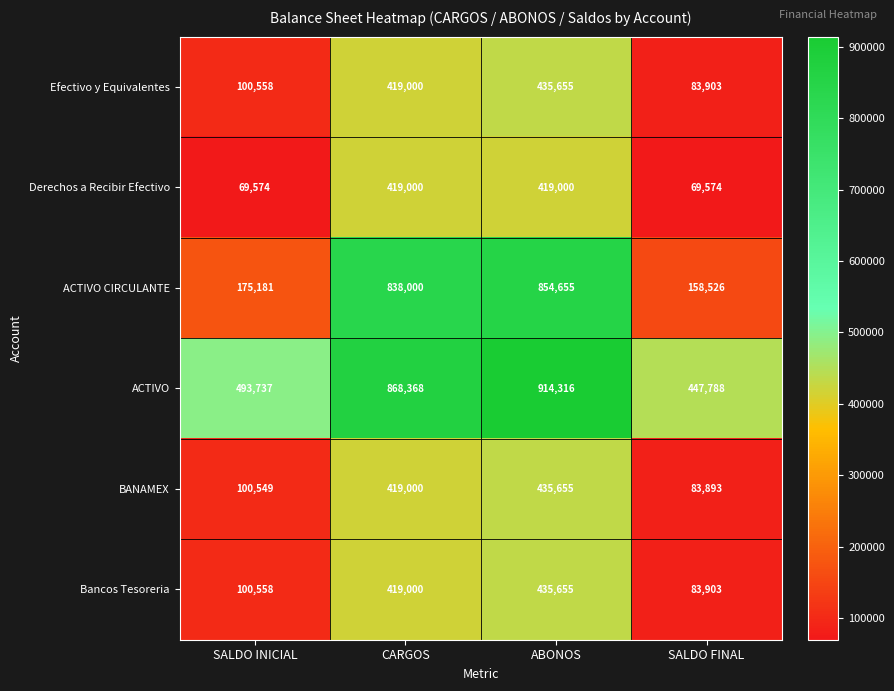

What is the sum of all Efectivo y Equivalentes values?

1039116